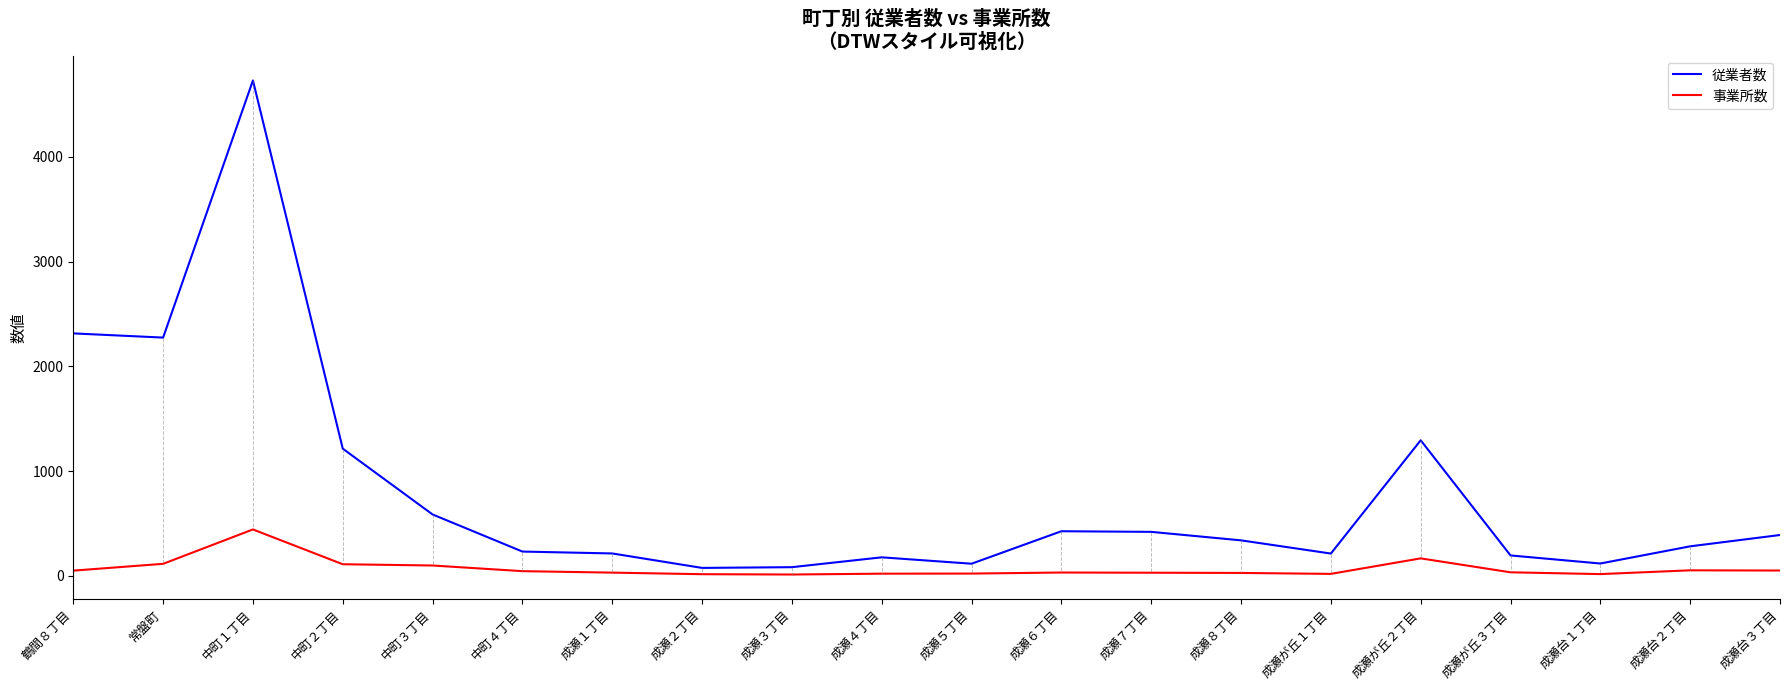

Does the chart have visible grid lines?

No